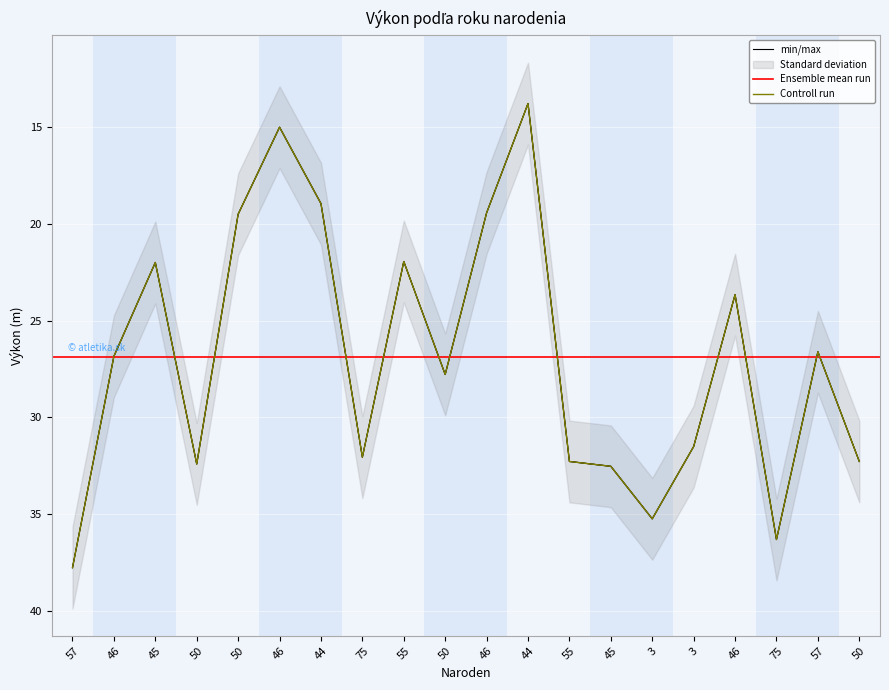

At which label is the value closest to 25?

46